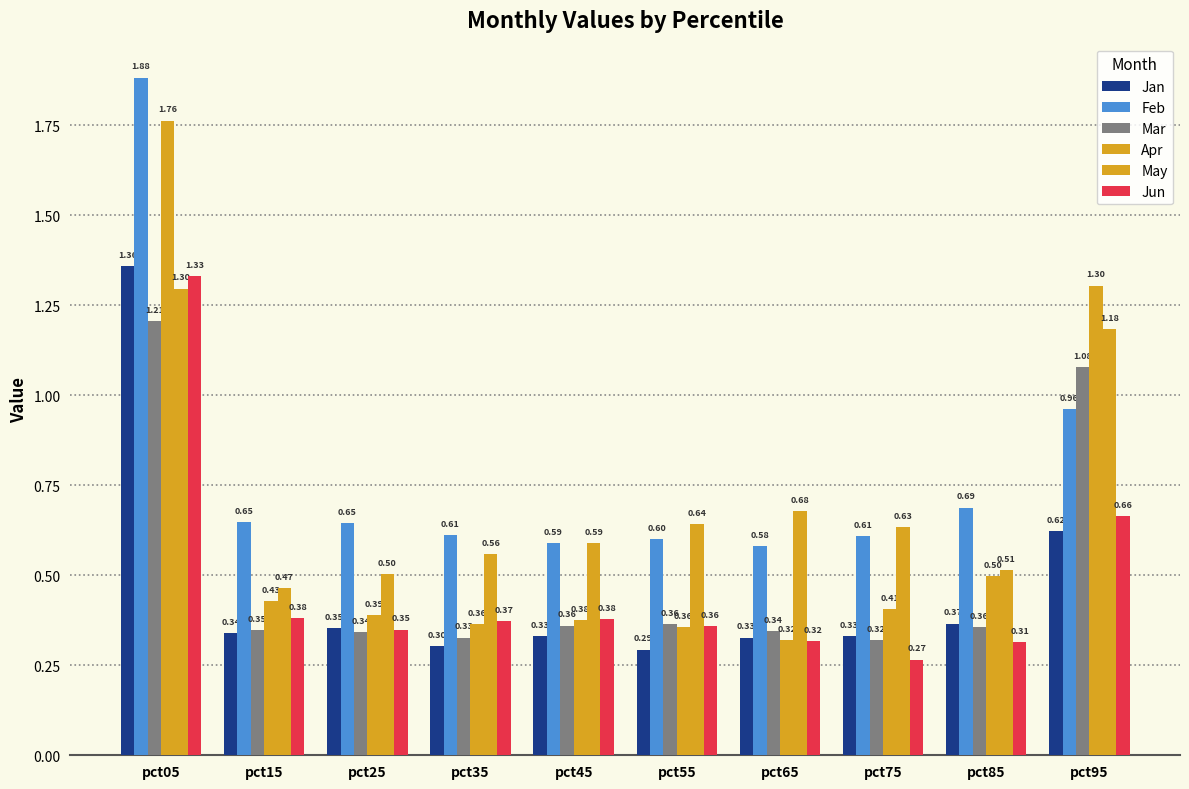

At how many categories does at least one series exceed 0?

10